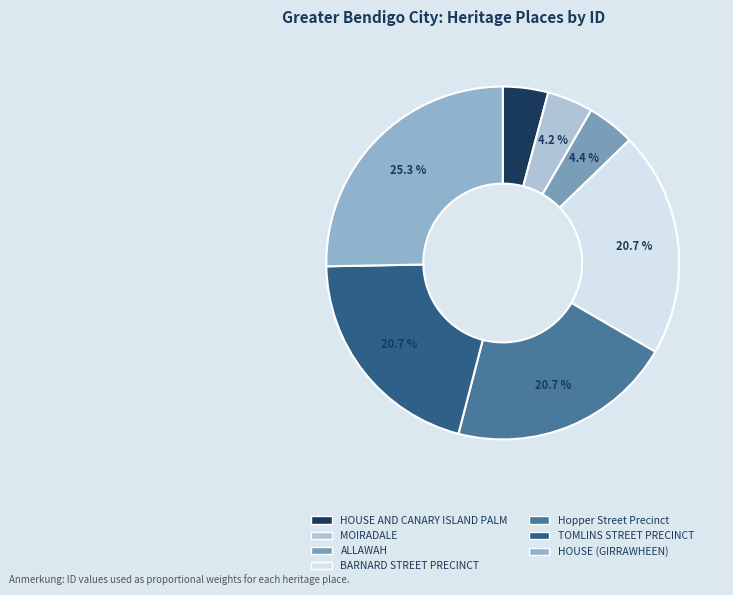

What percentage is the MOIRADALE slice, to the nearest percent?

4%